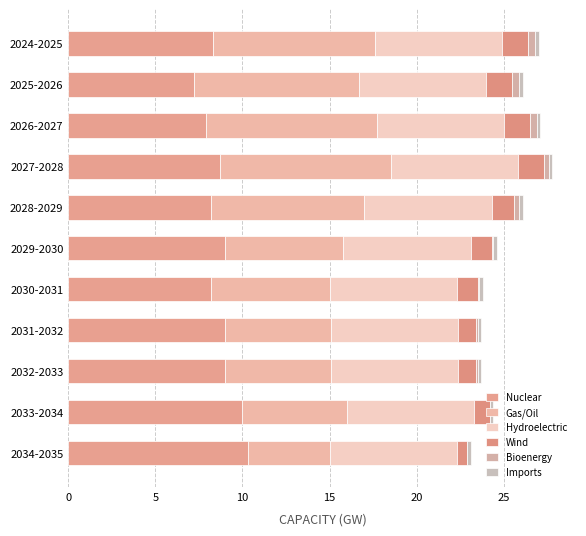

What is the value of the Bioenergy bar at the 4th from the left?

0.3